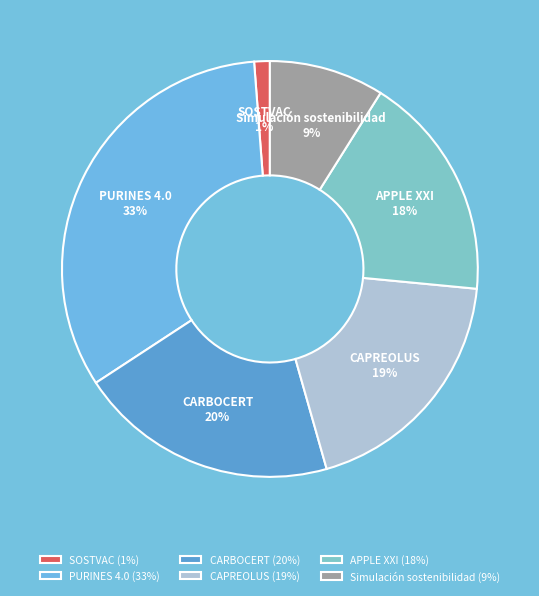

Do CARBOCERT and APPLE XXI together represent more than half of the pie?

No